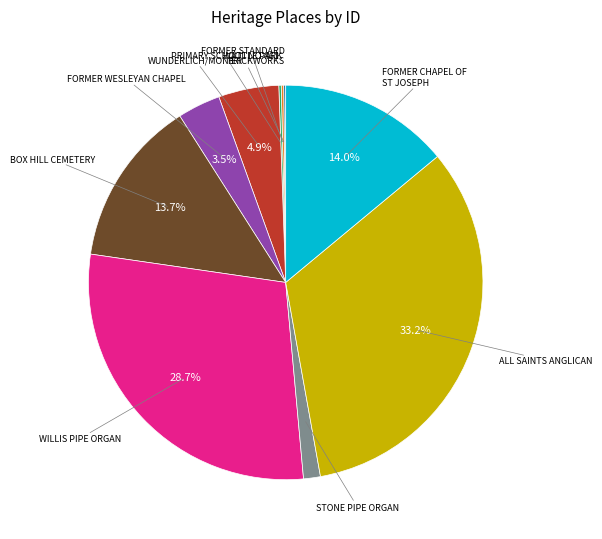

Is there any slice that represents more than half of the pie?

No